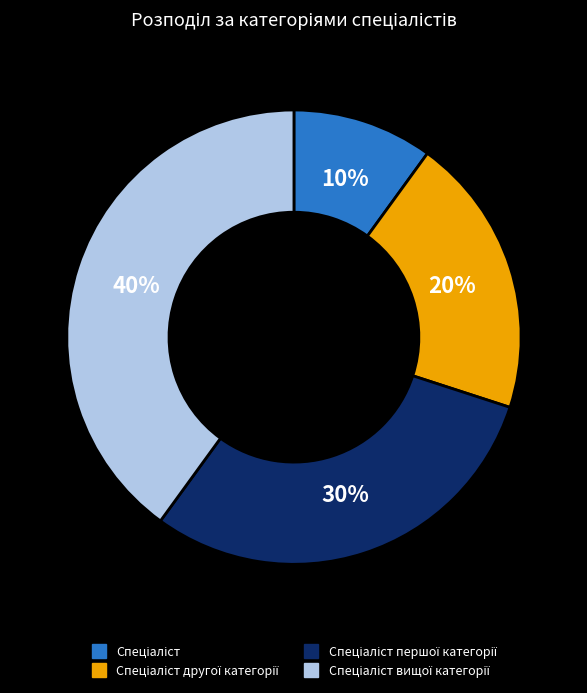

Is there any slice that represents more than half of the pie?

No